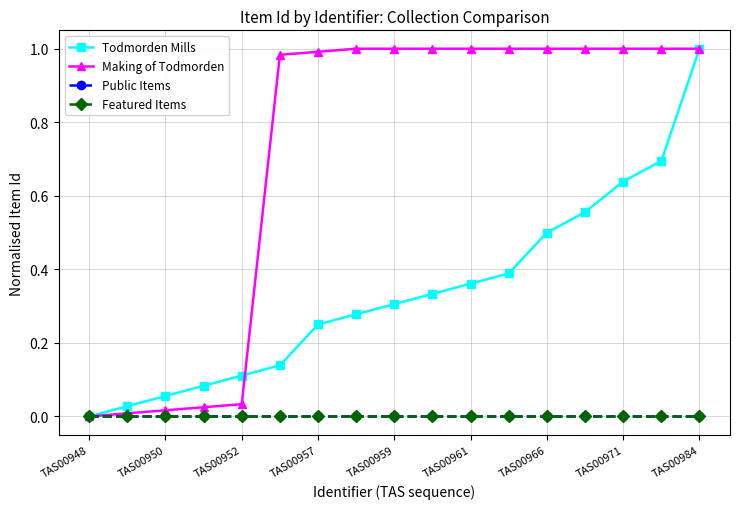

What is the sum of all Making of Todmorden values?

12.1